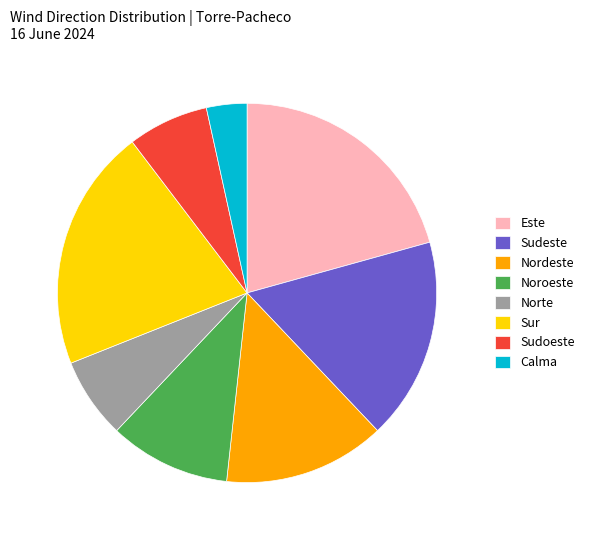

Is there any slice that represents more than half of the pie?

No